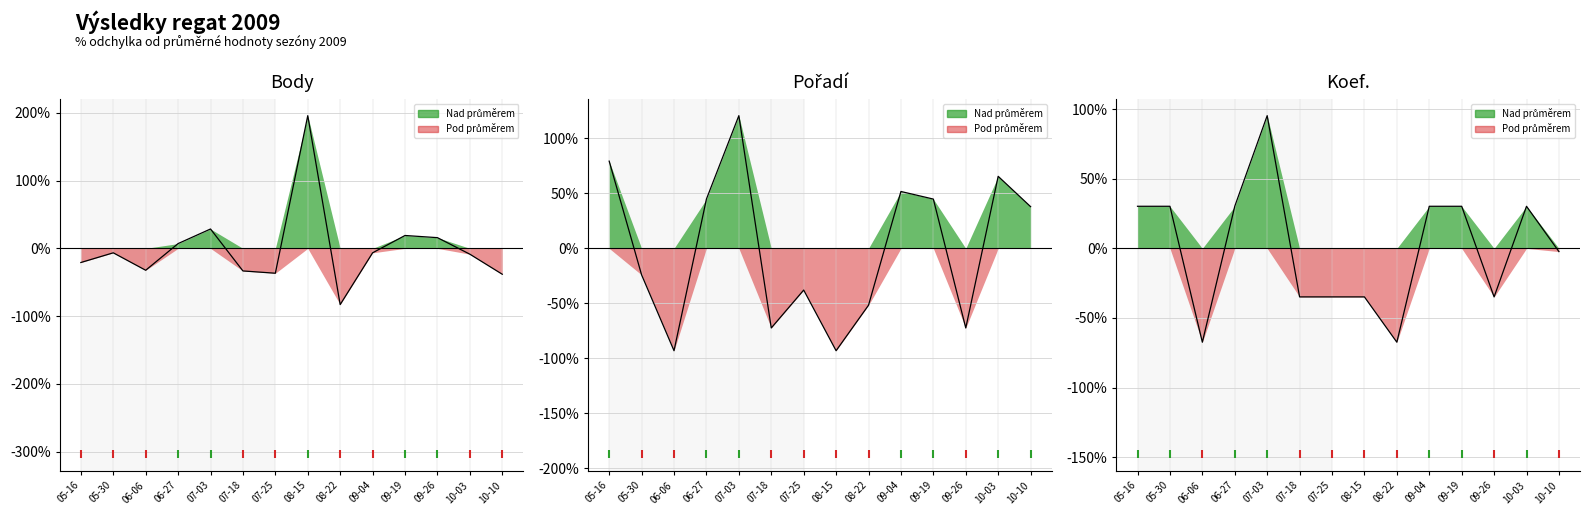

Reading left to right, extract all data points from this chart.

Body trend: -20.9	-6.6	-32.3	7.0	28.6	-33.3	-36.7	195.9	-83.0	-6.6	19.0	15.8	-8.6	-38.2
Pořadí trend: 79.3	-24.1	-93.1	44.8	120.7	-72.4	-37.9	-93.1	-51.7	51.7	44.8	-72.4	65.5	37.9
Koef. trend: 30.2	30.2	-67.4	30.2	95.3	-34.9	-34.9	-34.9	-67.4	30.2	30.2	-34.9	30.2	-2.3